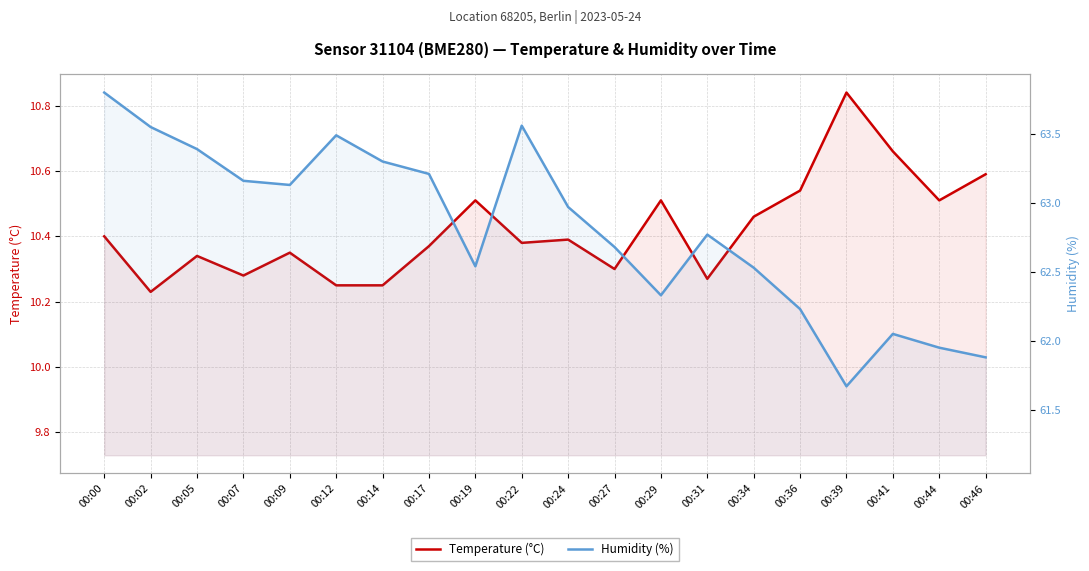

What is the value of the Temperature (°C) point at the 4th from the left?

10.3